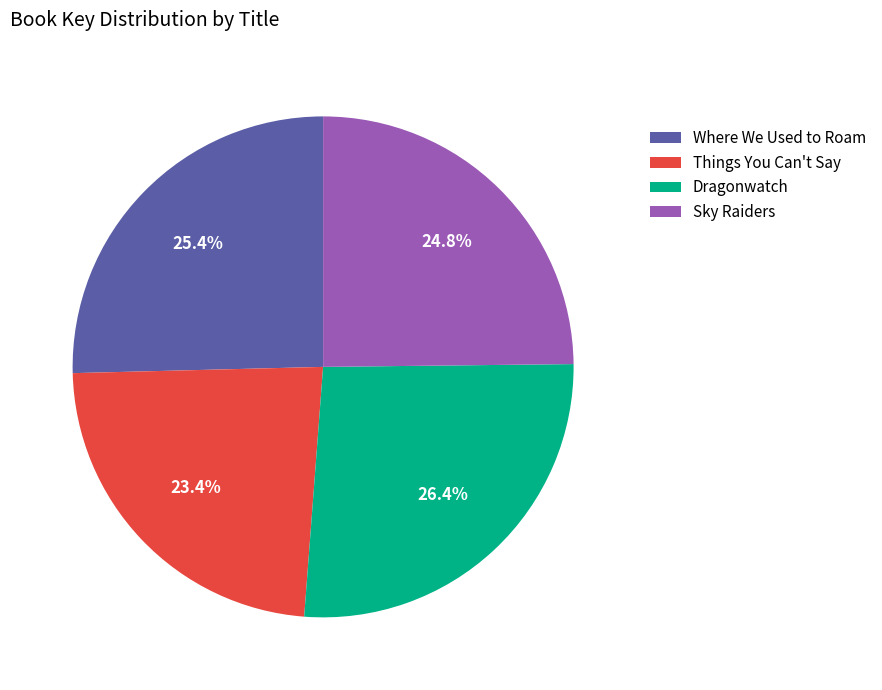

Between Things You Can't Say and Where We Used to Roam, which is larger?

Where We Used to Roam